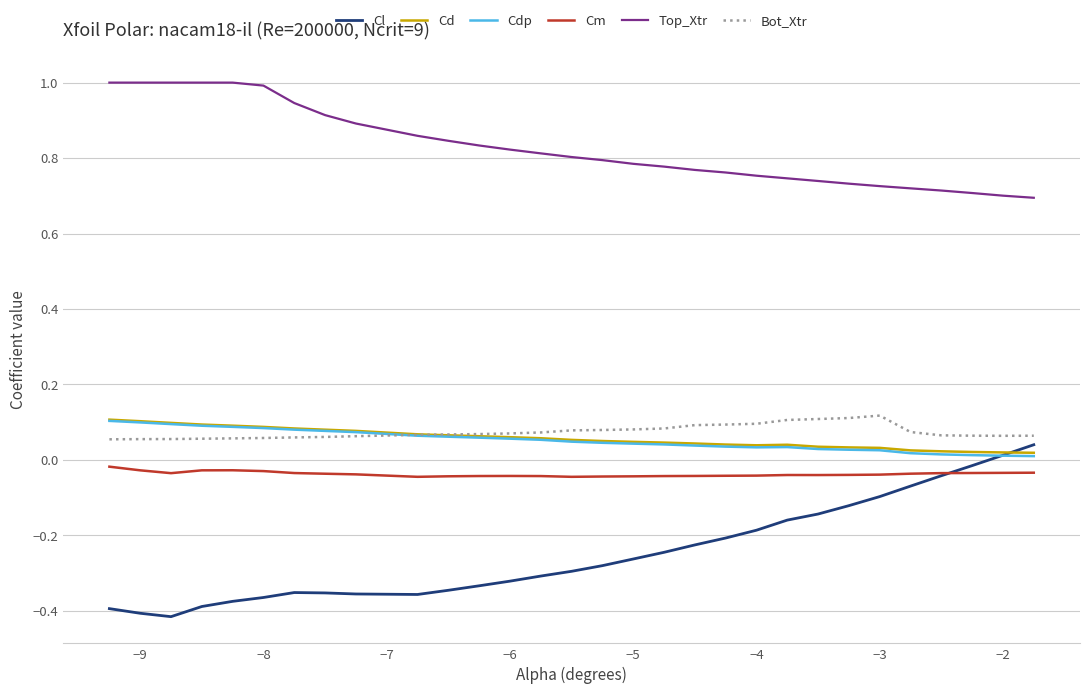

What is the greatest value displayed?

1.0